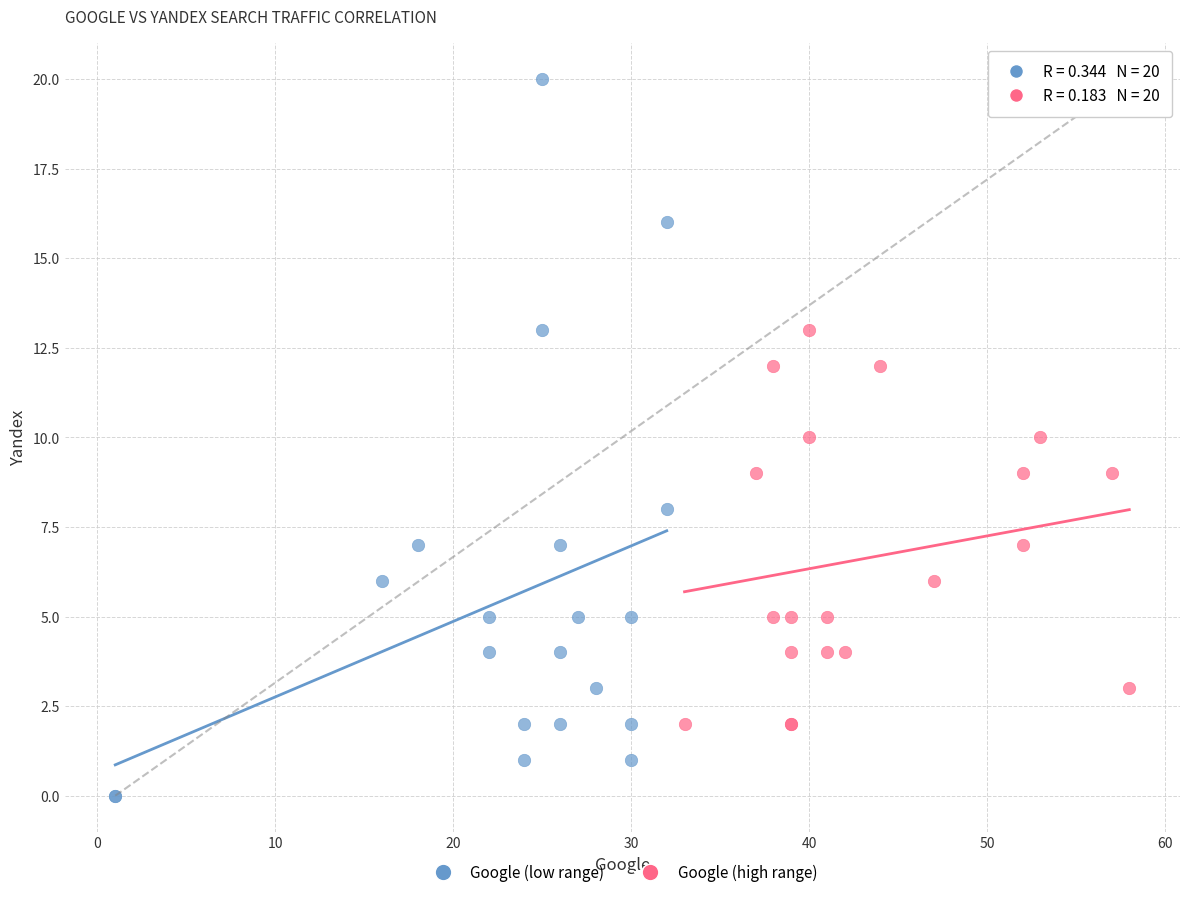

Which series reaches the maximum Y coordinate?

Google (low range)